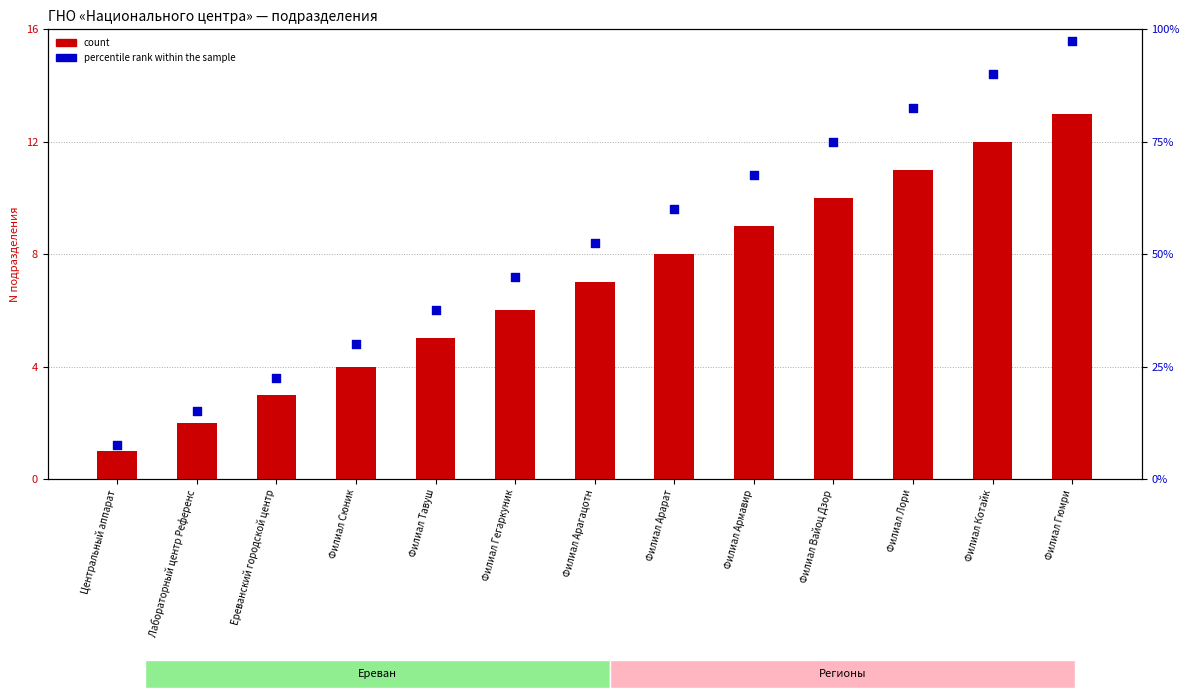

At how many categories does at least one series exceed 14?

12